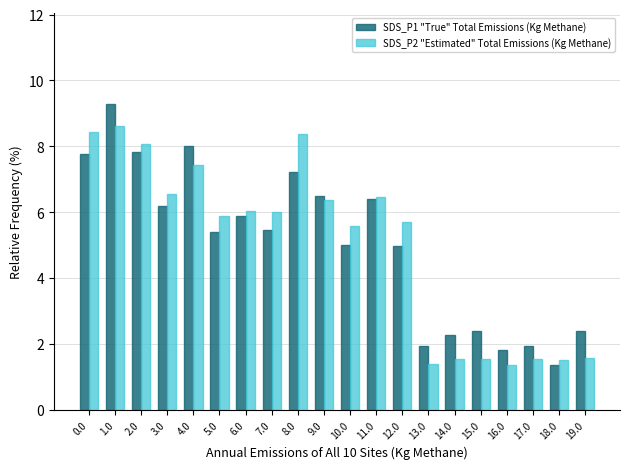

Between 13.0 and 18.0, which series saw the biggest shift?

SDS_P1 "True" Total Emissions (Kg Methane)